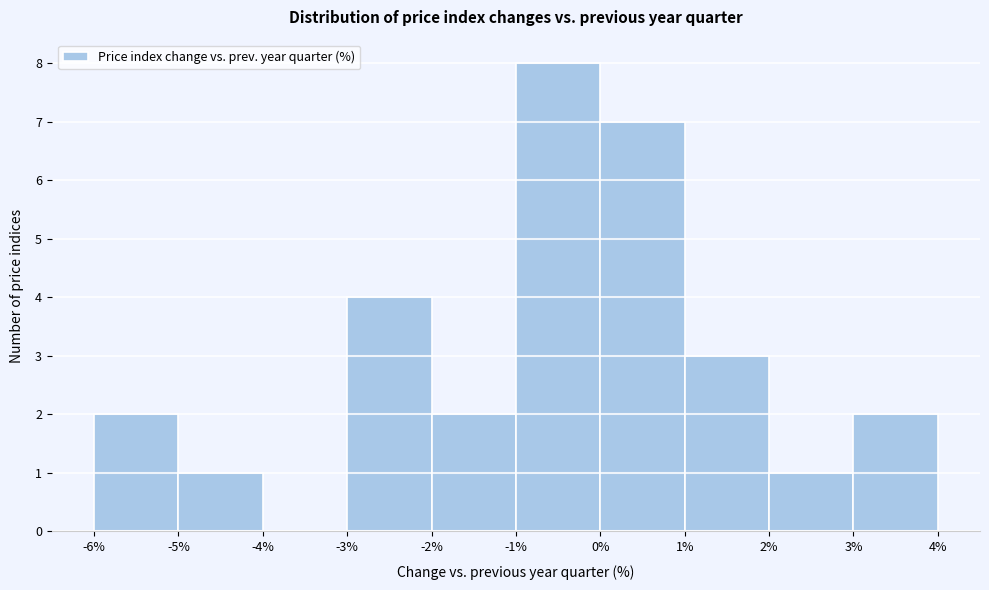

Reading left to right, list every bar in this chart as the range it spans on the x-axis followed by its height. The values are not printed on the chart, so give them approximately, as read against the axis.

-6% to -5%: 2
-5% to -4%: 1
-4% to -3%: 0
-3% to -2%: 4
-2% to -1%: 2
-1% to 0%: 8
0% to 1%: 7
1% to 2%: 3
2% to 3%: 1
3% to 4%: 2